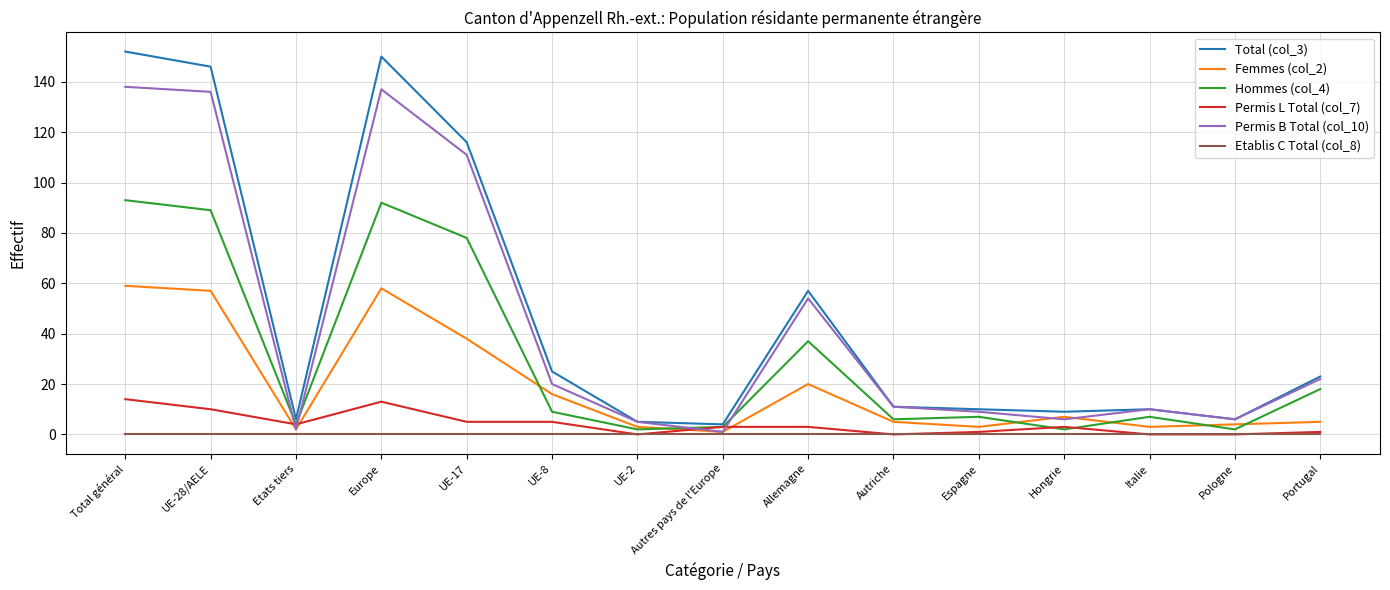

After their last crossing, which series has the higher values: Permis B Total (col_10) or Permis L Total (col_7)?

Permis B Total (col_10)